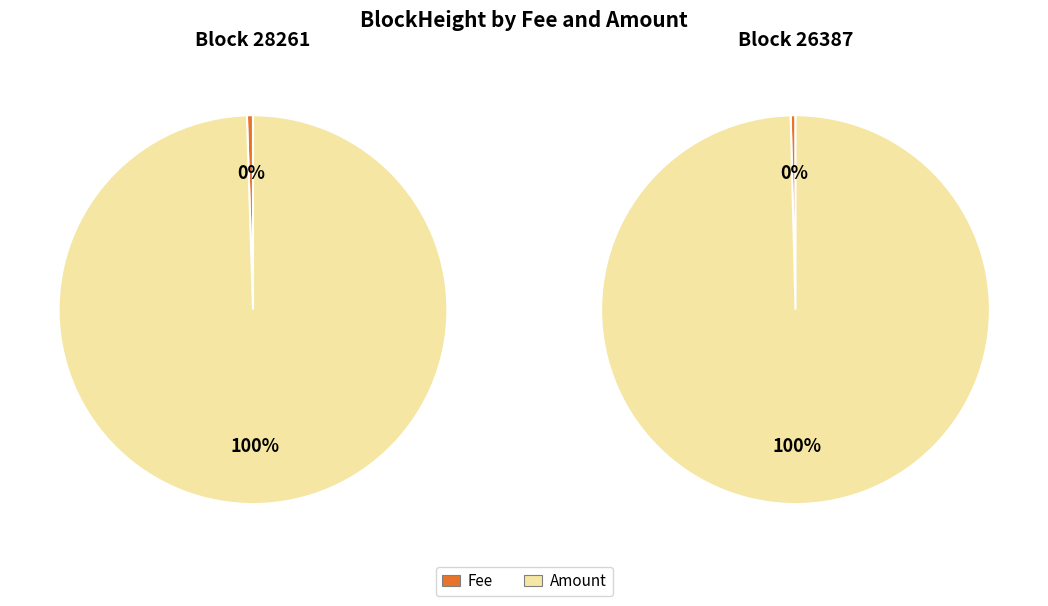

Rank the categories by value from highest to lowest.

26387, 28261